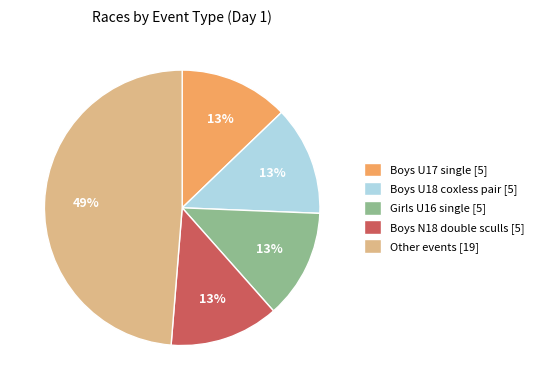

To the nearest percent, what is the difference between the largest and smallest slice percentages?

36%